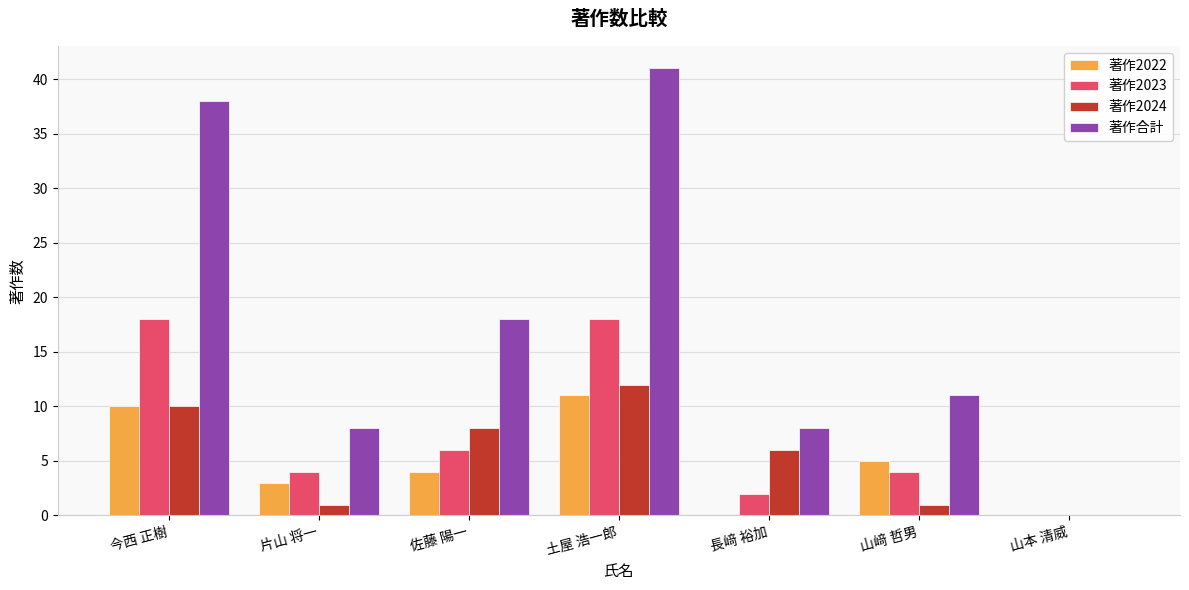

Between 今西 正樹 and 山本 清威, which series saw the biggest shift?

著作合計